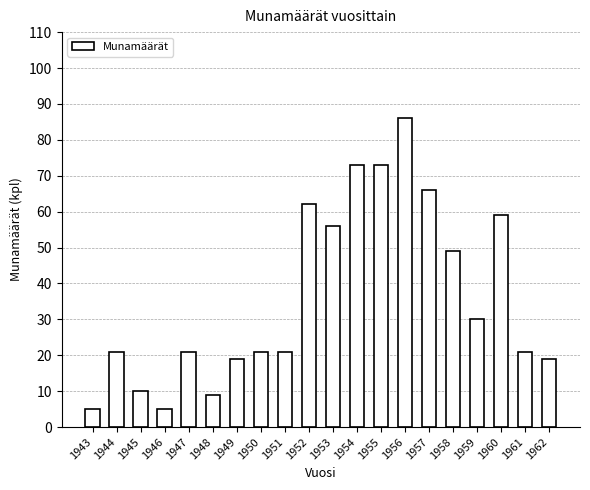

What is the difference between the maximum and minimum values?

81